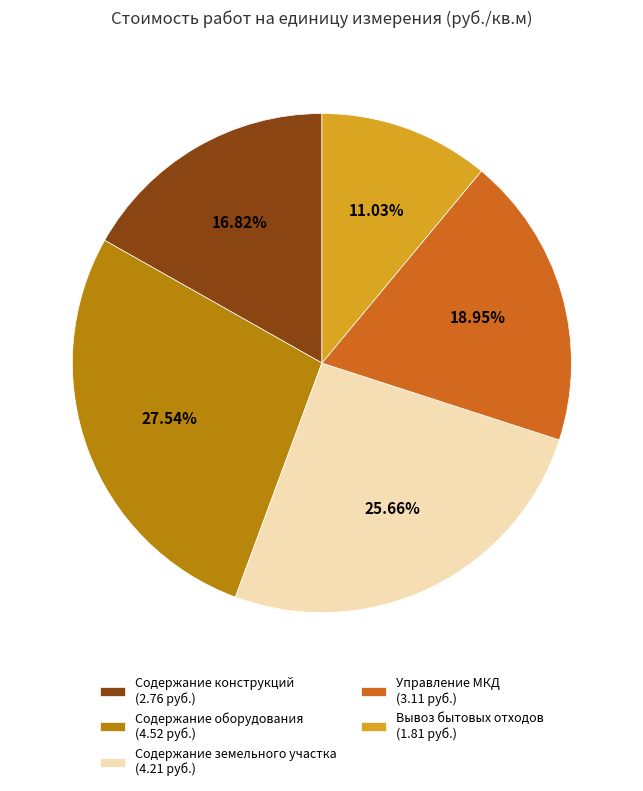

Count the number of slices in the pie.

5